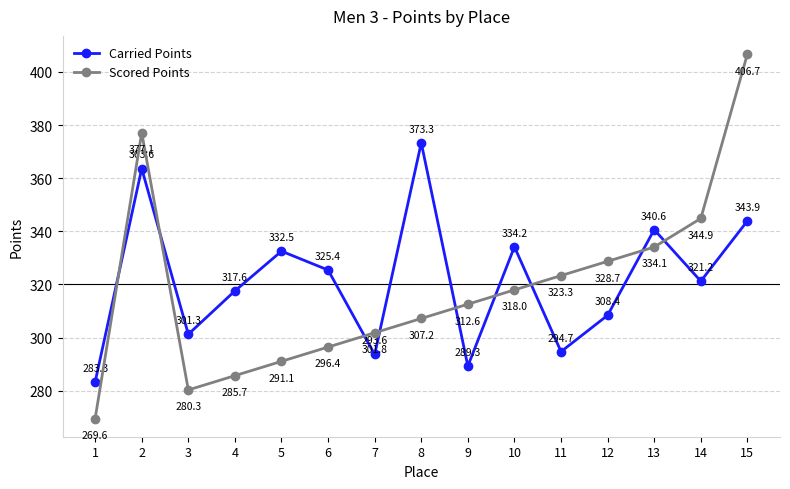

The Scored Points series shows 334.1 at 13. True or false?

True